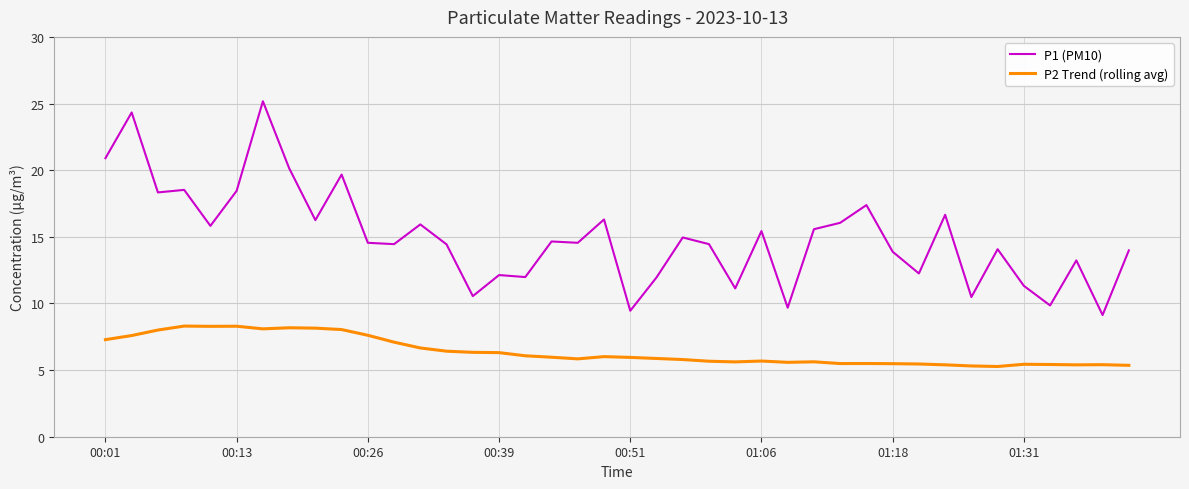

What is the average value of the P2 Trend (rolling avg) series?

6.4